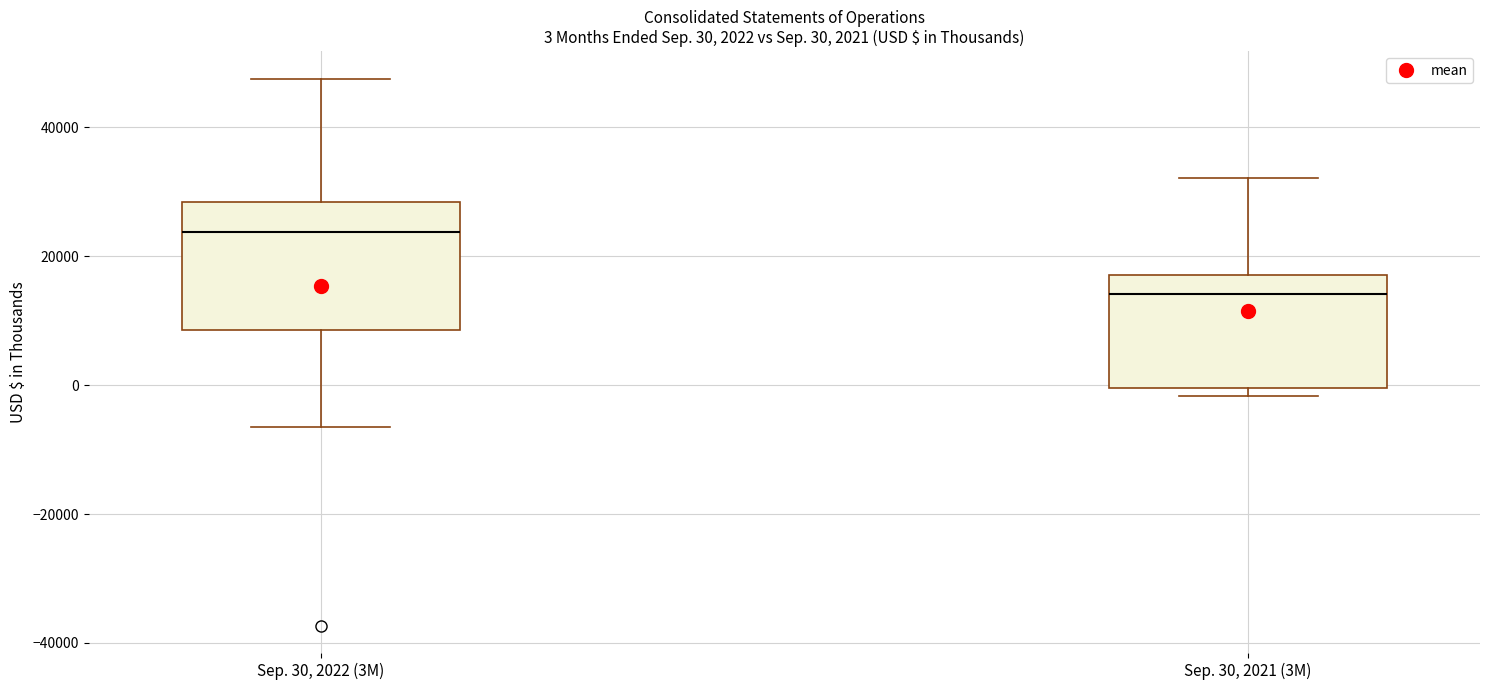

Which box is the tallest, from its lower edge to its upper edge?

Sep. 30, 2022 (3M)